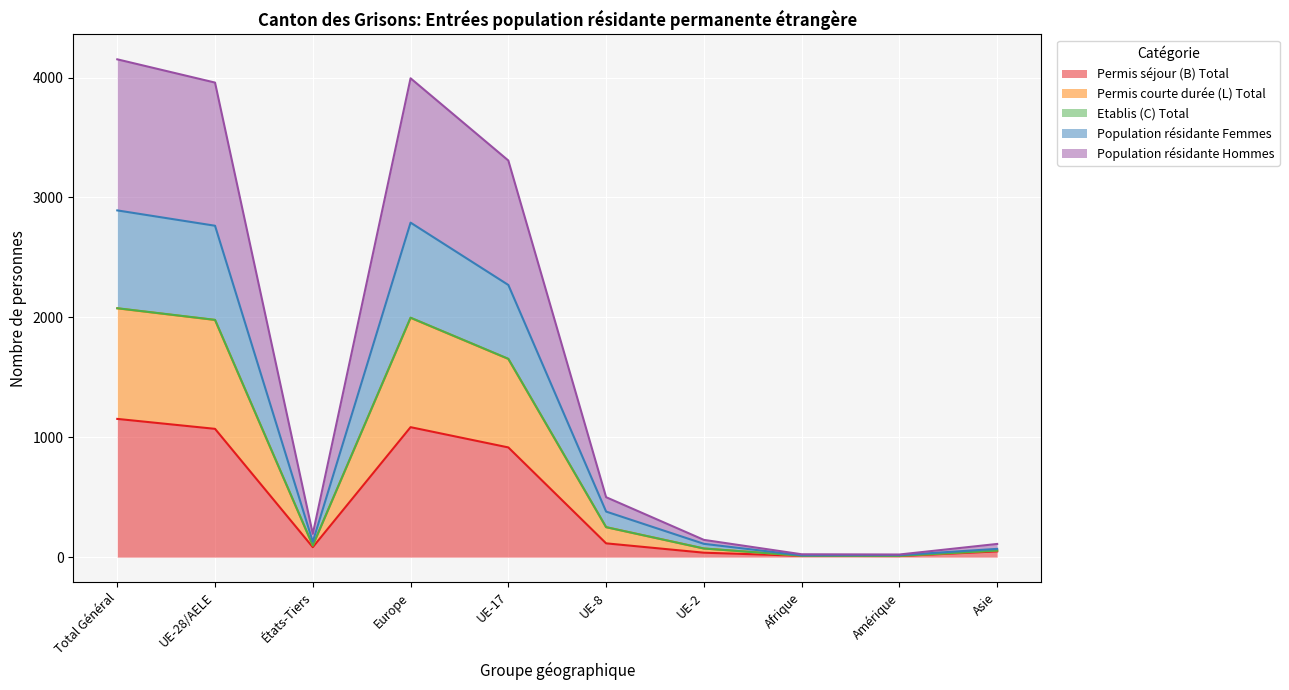

How many values in the Population résidante Femmes series exceed 250?

4